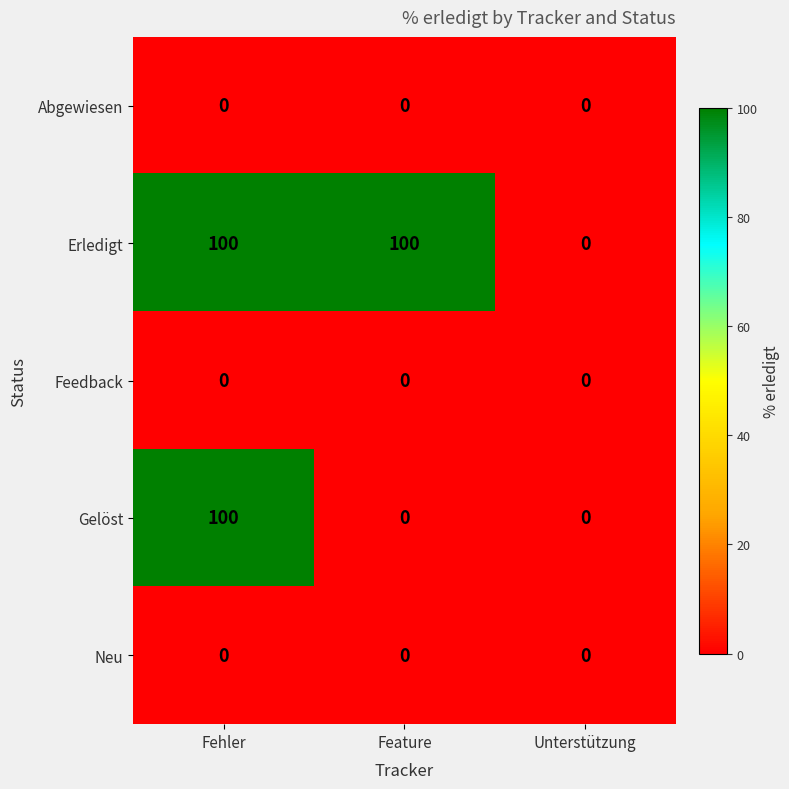

Reading left to right, list all the values displayed in this chart.

Abgewiesen: 0	0	0
Erledigt: 100	100	0
Feedback: 0	0	0
Gelöst: 100	0	0
Neu: 0	0	0